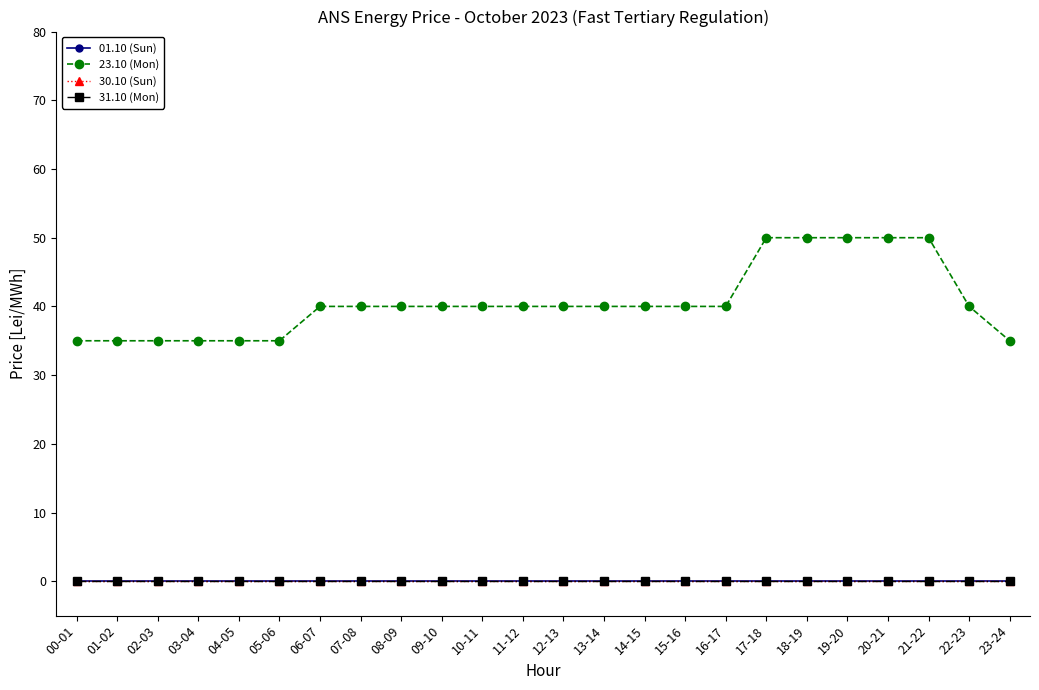

At which category is the sum across all series the highest?

17-18